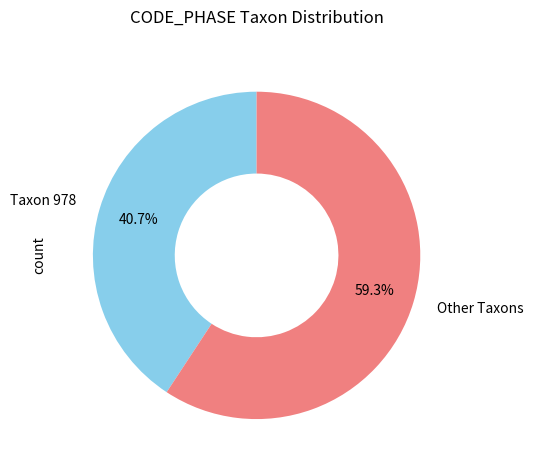

Which slice is the smallest?

Taxon 978